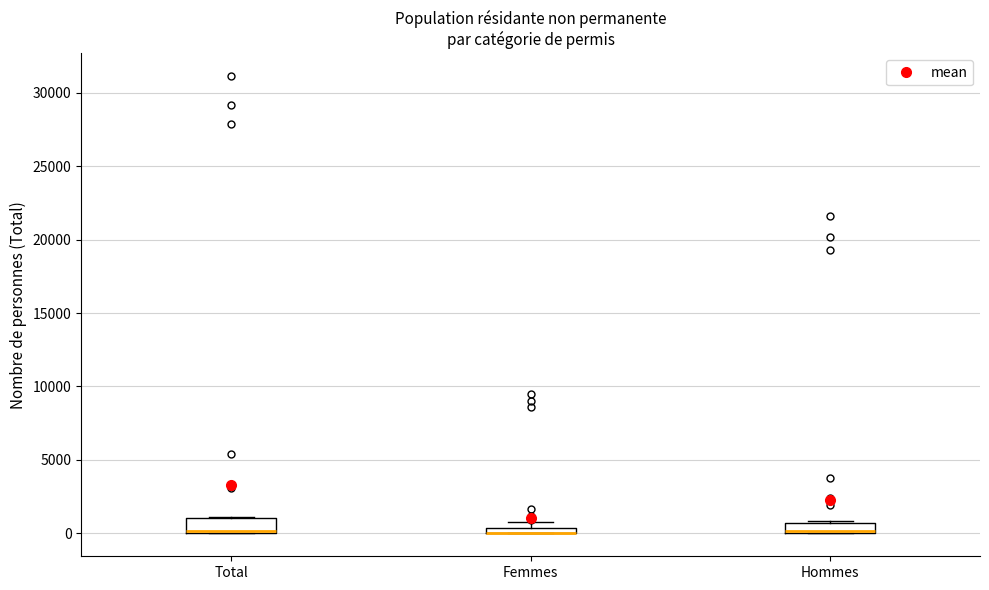

Where is the lower edge of the box for Total on the y-axis? The values are not printed on the chart, so give them approximately, as read against the axis.

0